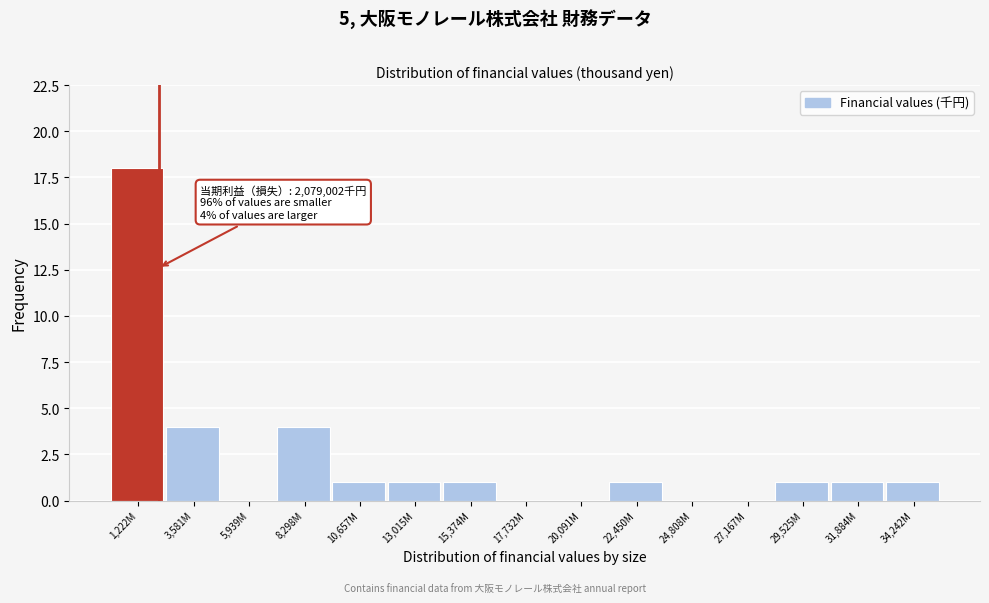

Reading right to left, what are all the values shown in this chart?

34,242M=1	31,884M=1	29,525M=1	27,167M=0	24,808M=0	22,450M=1	20,091M=0	17,732M=0	15,374M=1	13,015M=1	10,657M=1	8,298M=4	5,939M=0	3,581M=4	1,222M=18